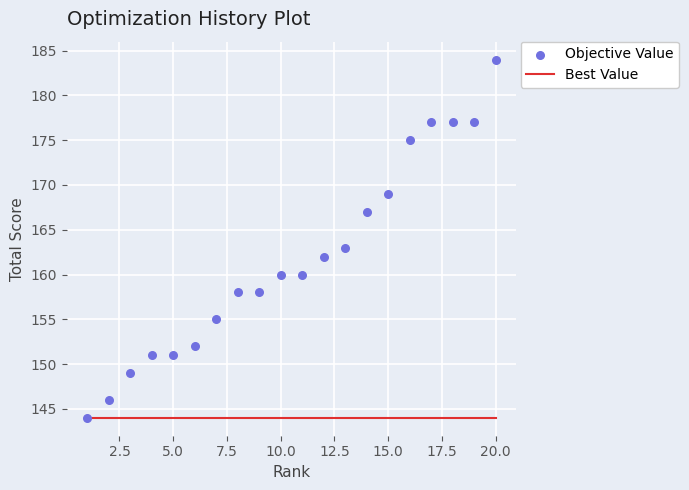

Which series contains the lowest Y value?

Best Value